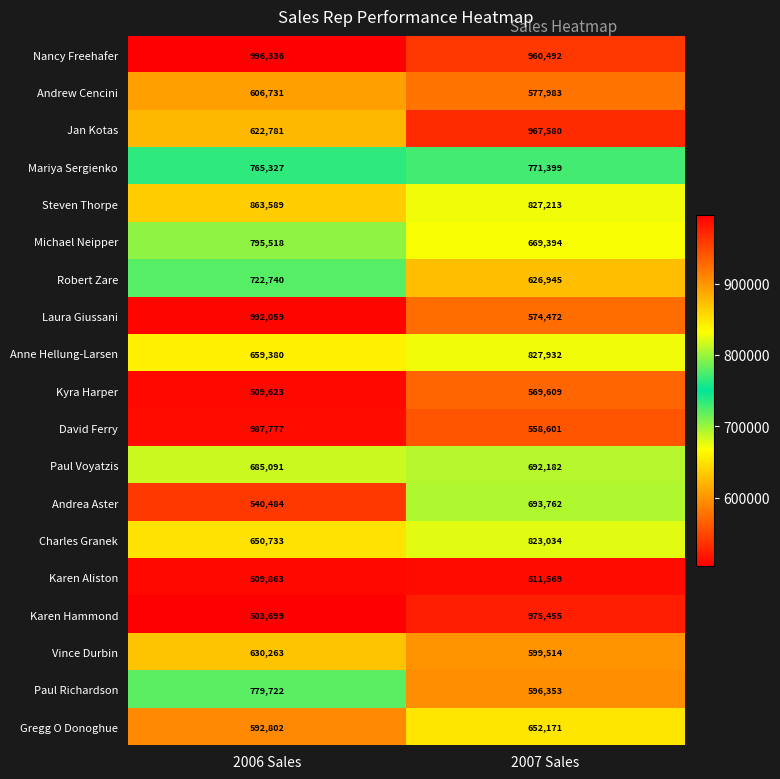

What is the total value across all series at 2007 Sales?

13475660